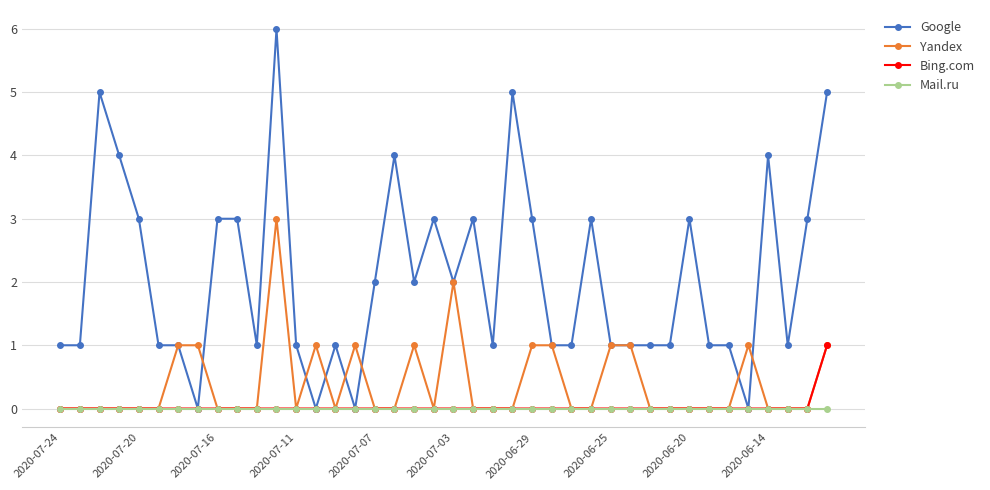

What are all the series names shown in the legend?

Google, Yandex, Bing.com, Mail.ru